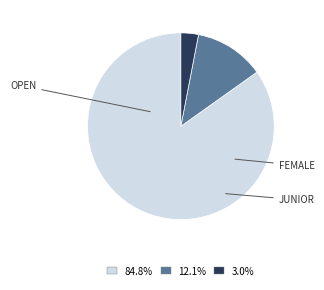

Is there a majority slice in this chart?

Yes